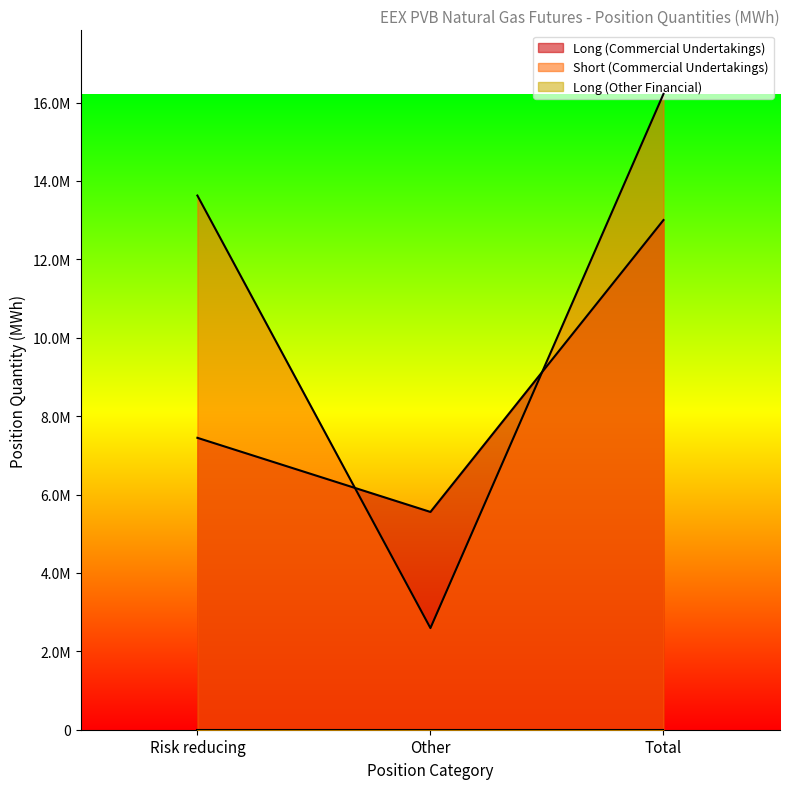

Where does the Long (Commercial Undertakings) series first go above 7446830?

Total